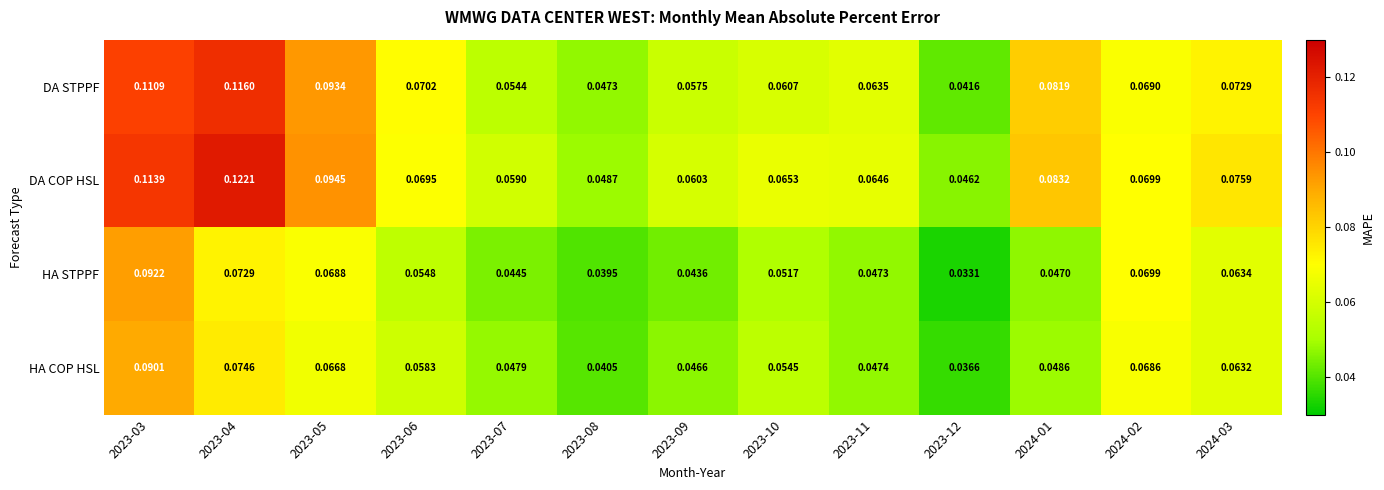

Rank the series by their maximum value, from lowest to highest.

HA COP HSL, HA STPPF, DA STPPF, DA COP HSL